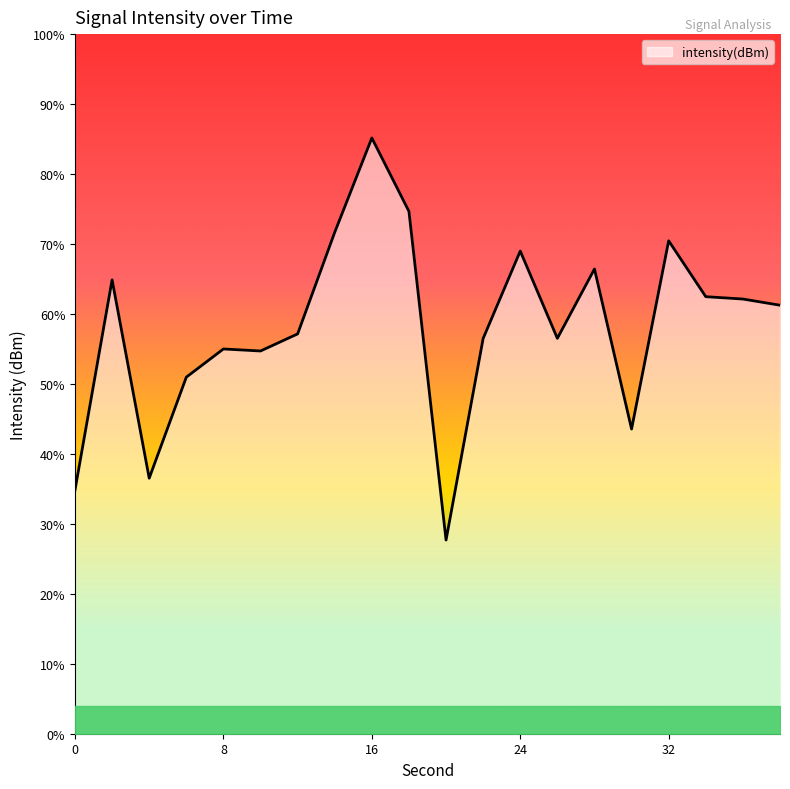

How many data points are above -120?

7